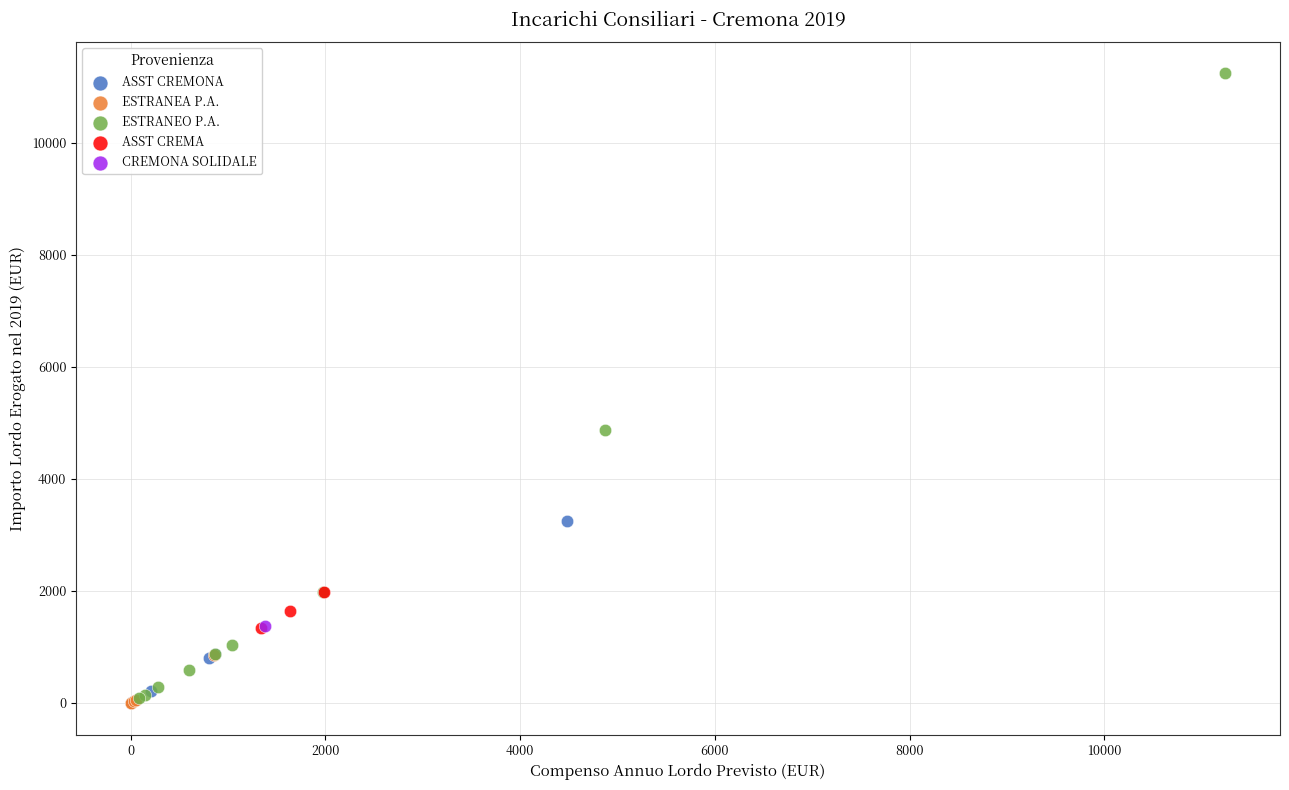

Which series contains the highest Y value?

ESTRANEO P.A.